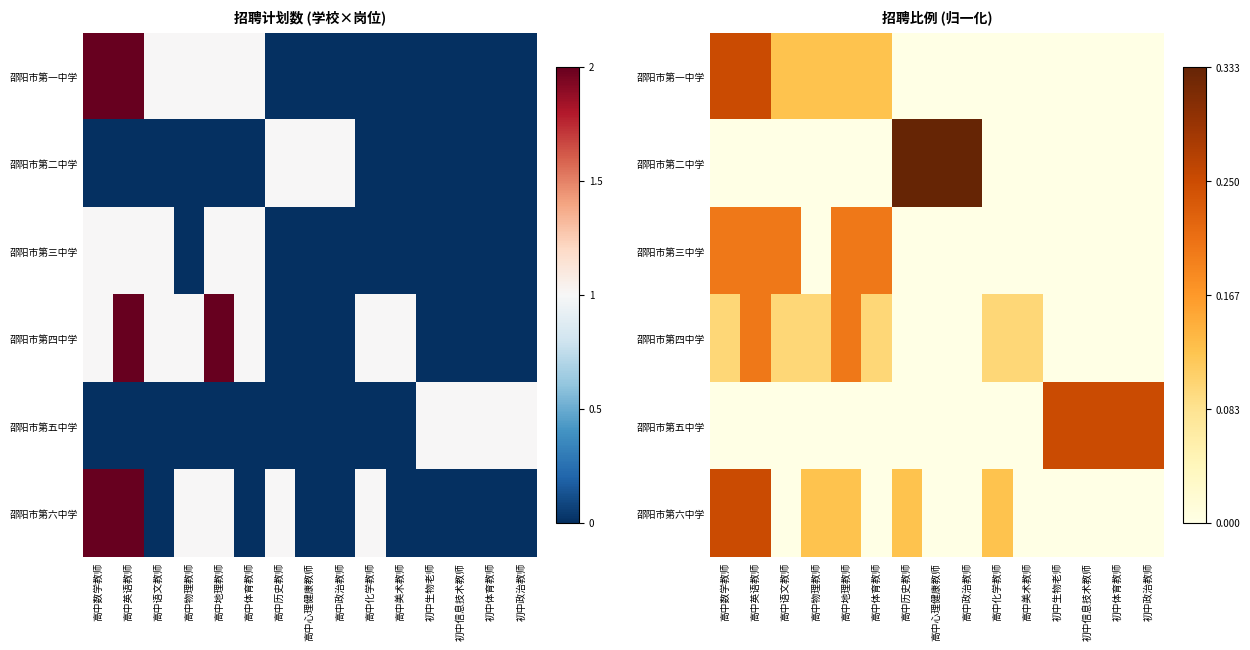

What is the sum of the 邵阳市第四中学 values at 初中生物老师 and 高中地理教师?

0.2